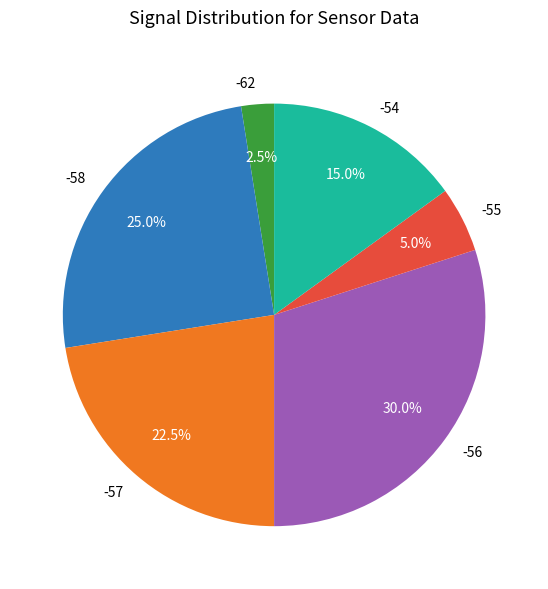

Which slice is the smallest?

-62